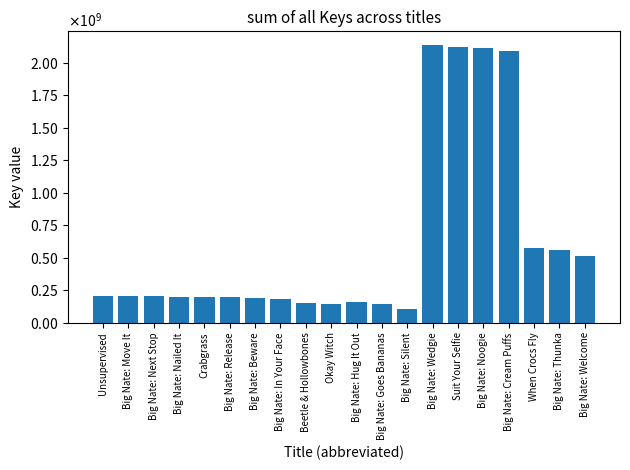

Does the chart contain stacked bars?

No